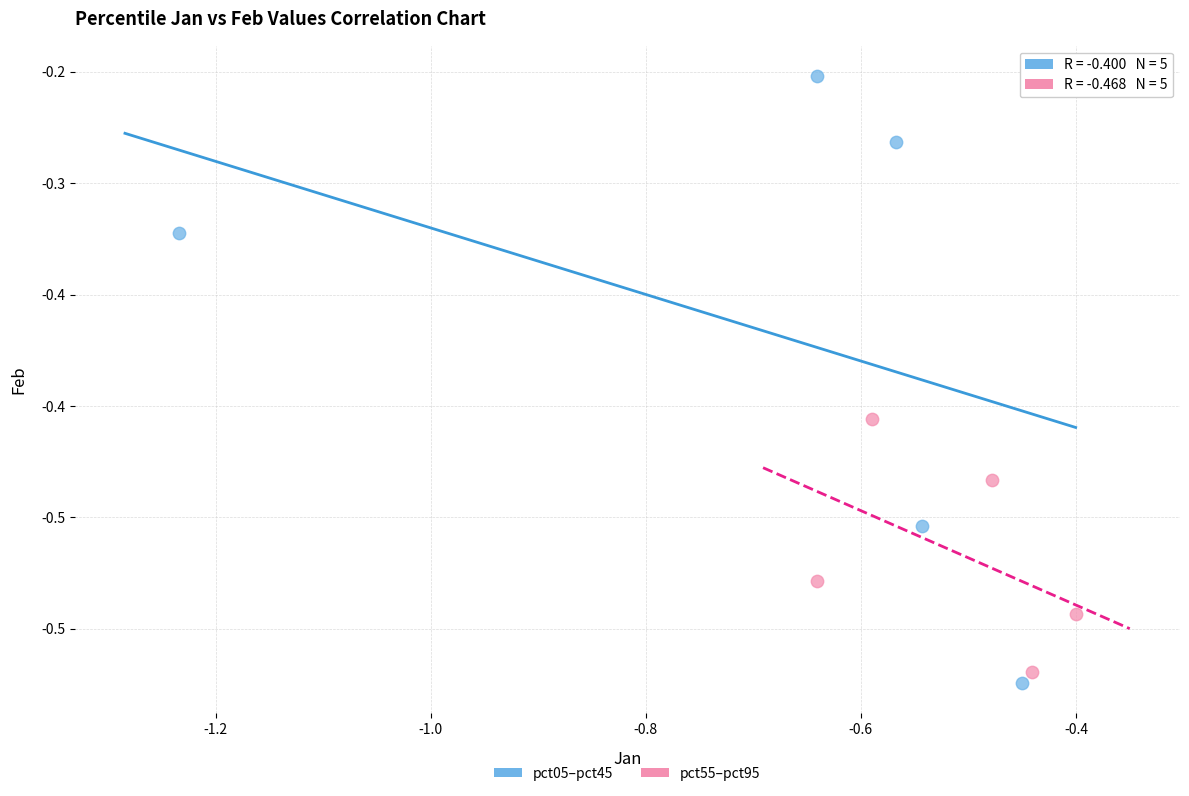

Which series reaches the maximum Y coordinate?

pct05–pct45